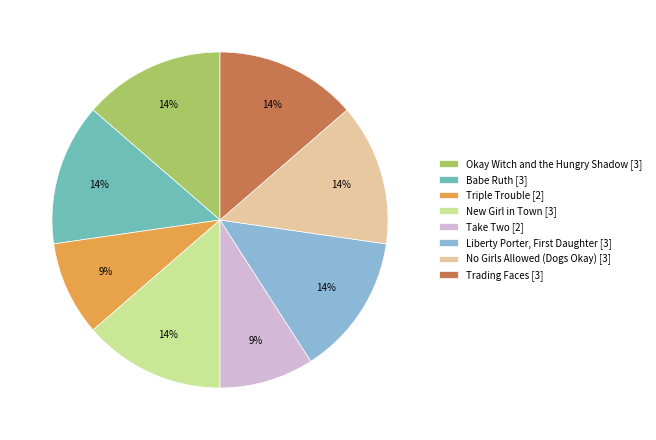

How many segments does this pie chart have?

8